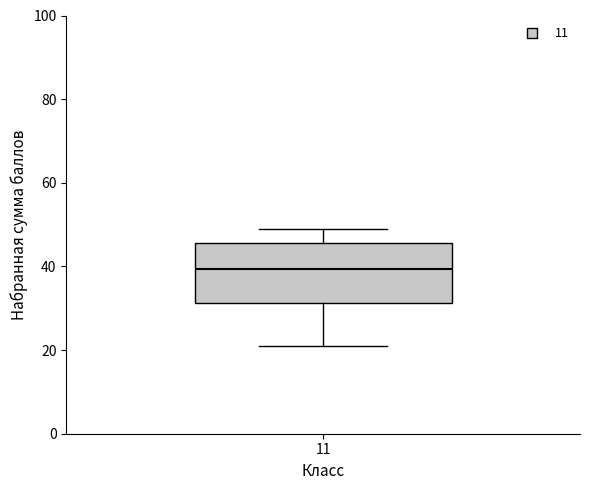

Where does the lower whisker of the box at x = 11 end on the y-axis? The values are not printed on the chart, so give them approximately, as read against the axis.

22